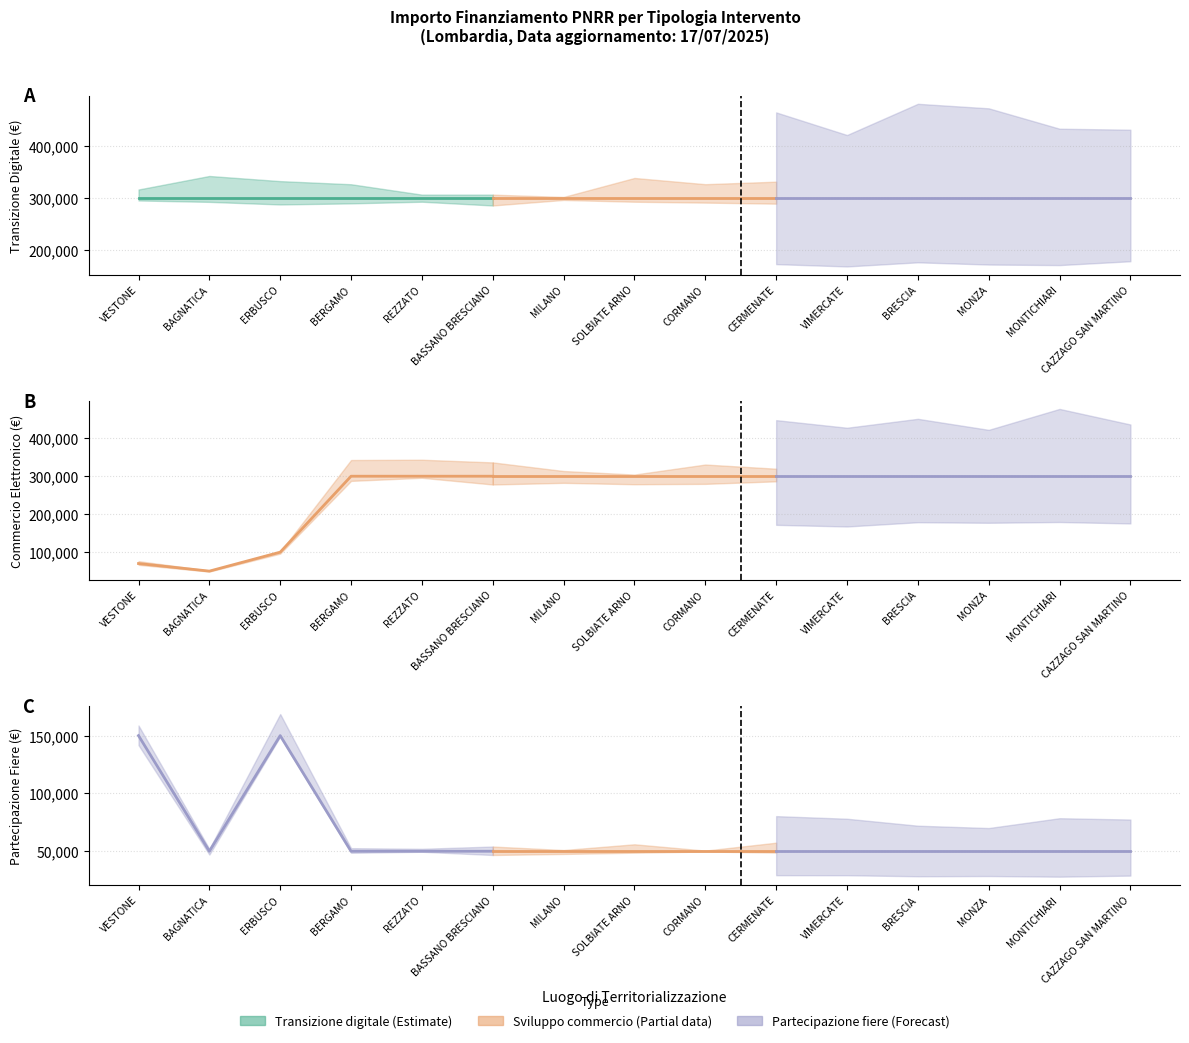

The value of Partecipazione fiere at BERGAMO is 21525. True or false?

False